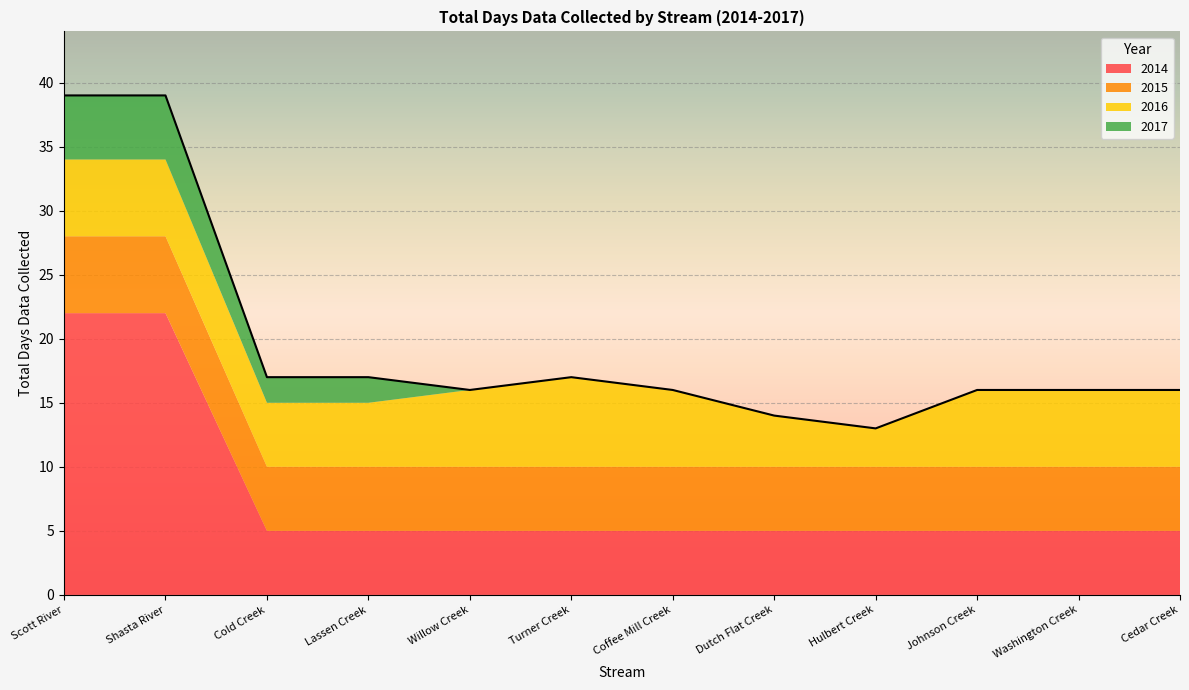

Between which two adjacent categories do 2015 and 2016 first intersect?

Coffee Mill Creek and Dutch Flat Creek